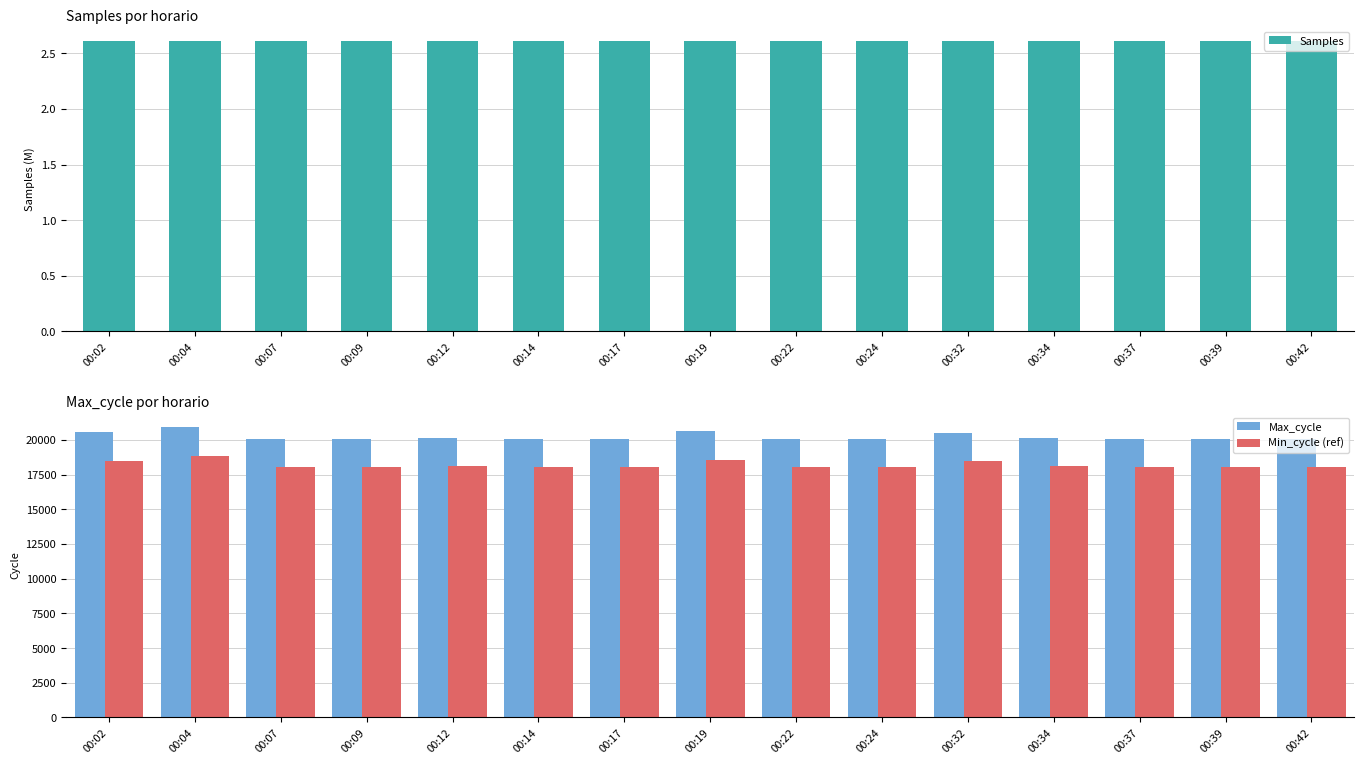

Is the value of Min_cycle (ref) at 00:22 greater than the value of Max_cycle at 00:37?

No